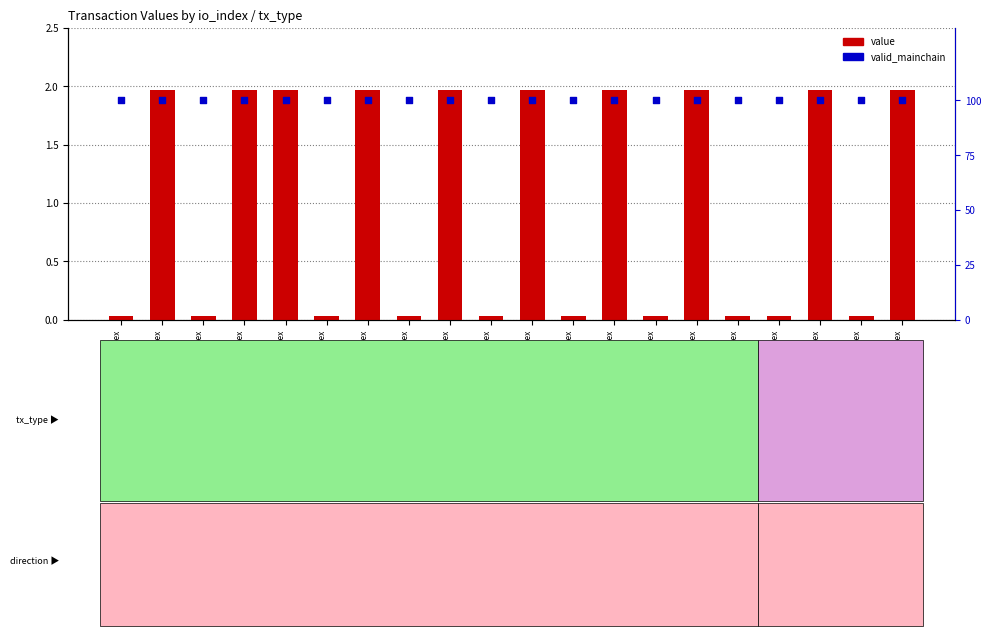

What is the total value across all series at io_index
5?

102.0